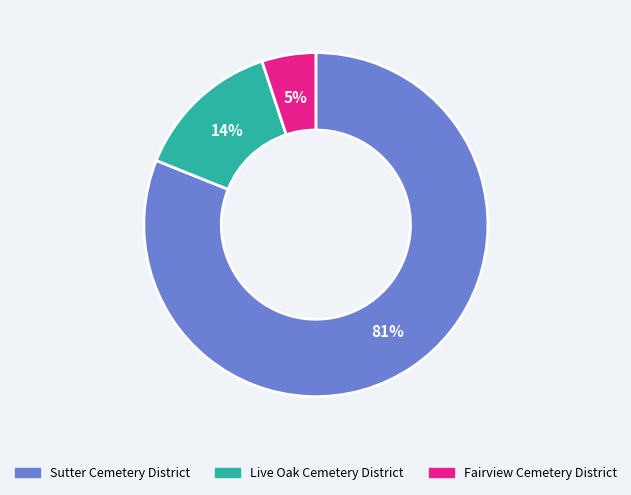

How many slices are in this pie chart?

3